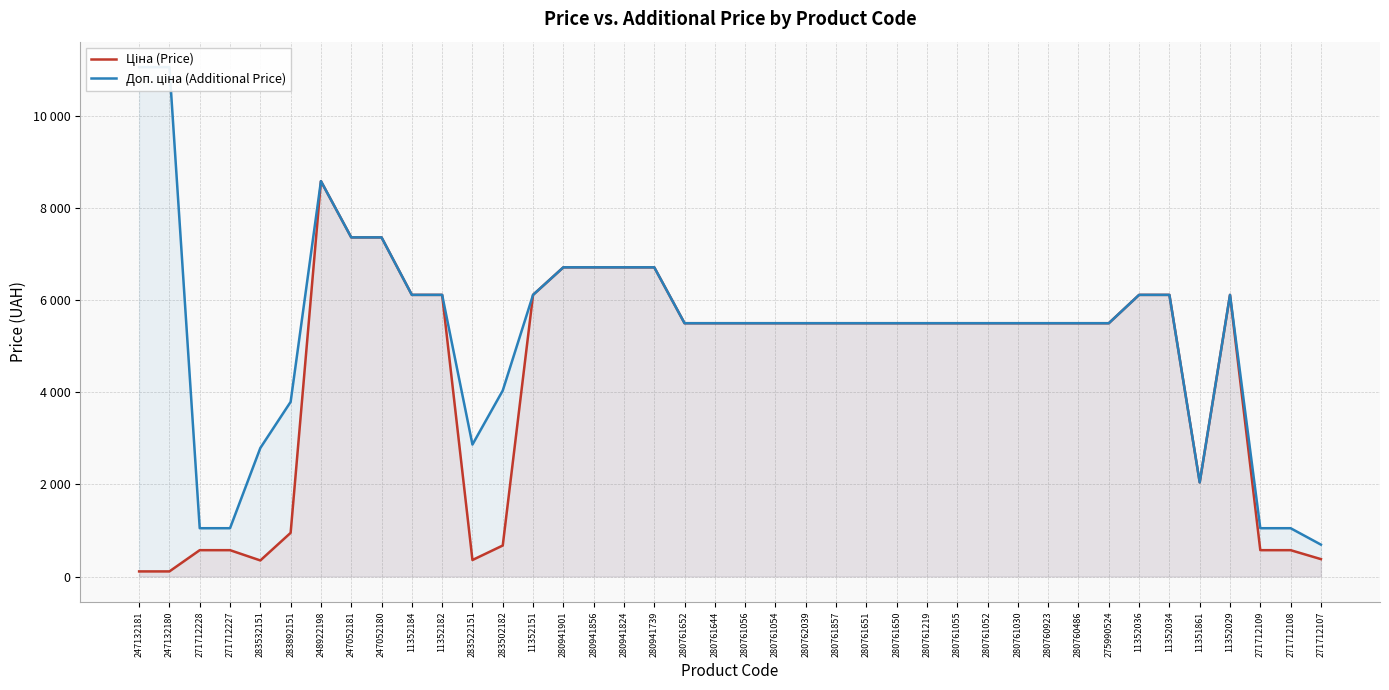

What is the difference between the Ціна (Price) values at 280761652 and 248922198?

3083.8